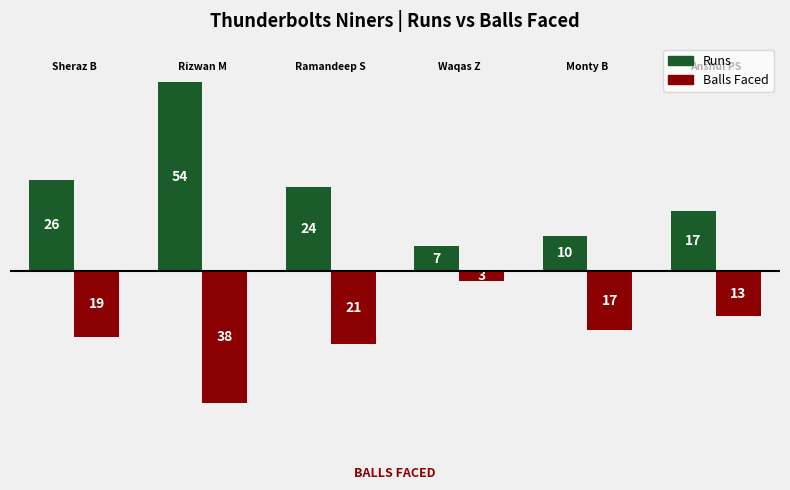

Which series has the largest total across all categories?

Runs